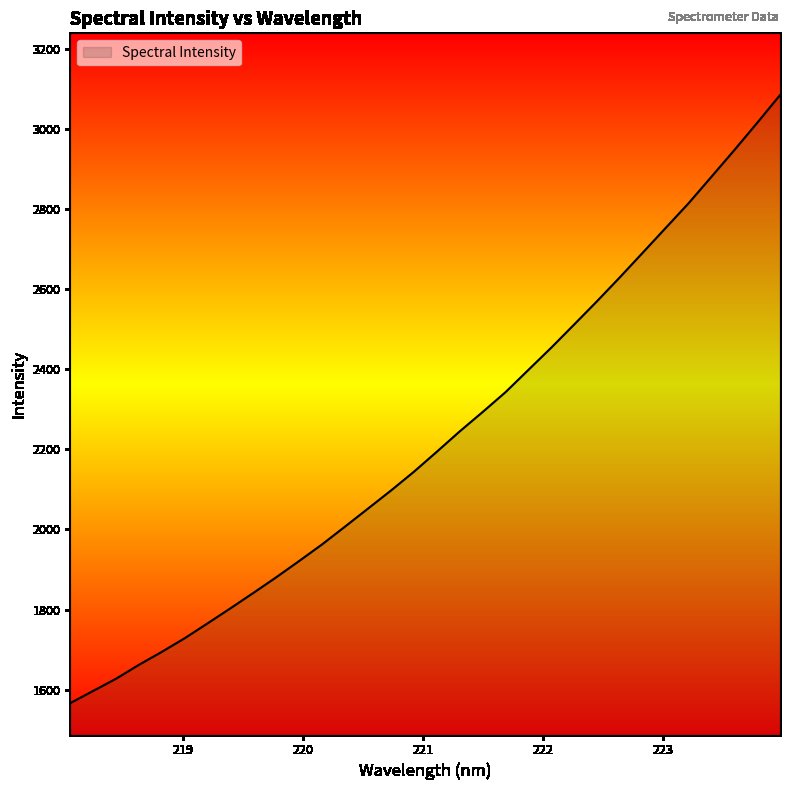

Reading right to left, transcribe all the data shown in this chart.

3083.8	3014.4	2946.4	2879.9	2813.7	2752.3	2690.6	2629.2	2569.4	2511.3	2453.5	2398.0	2342.4	2292.8	2244.5	2193.8	2143.9	2097.1	2052.1	2007.3	1963.0	1921.6	1880.9	1841.8	1803.4	1765.7	1728.6	1694.5	1662.1	1627.3	1596.9	1566.4